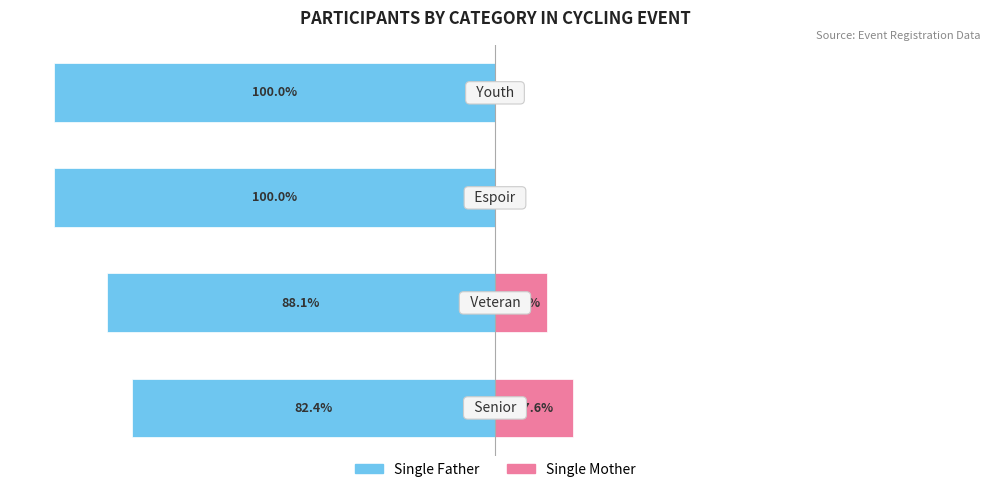

Which series has the widest spread of values?

Single Father